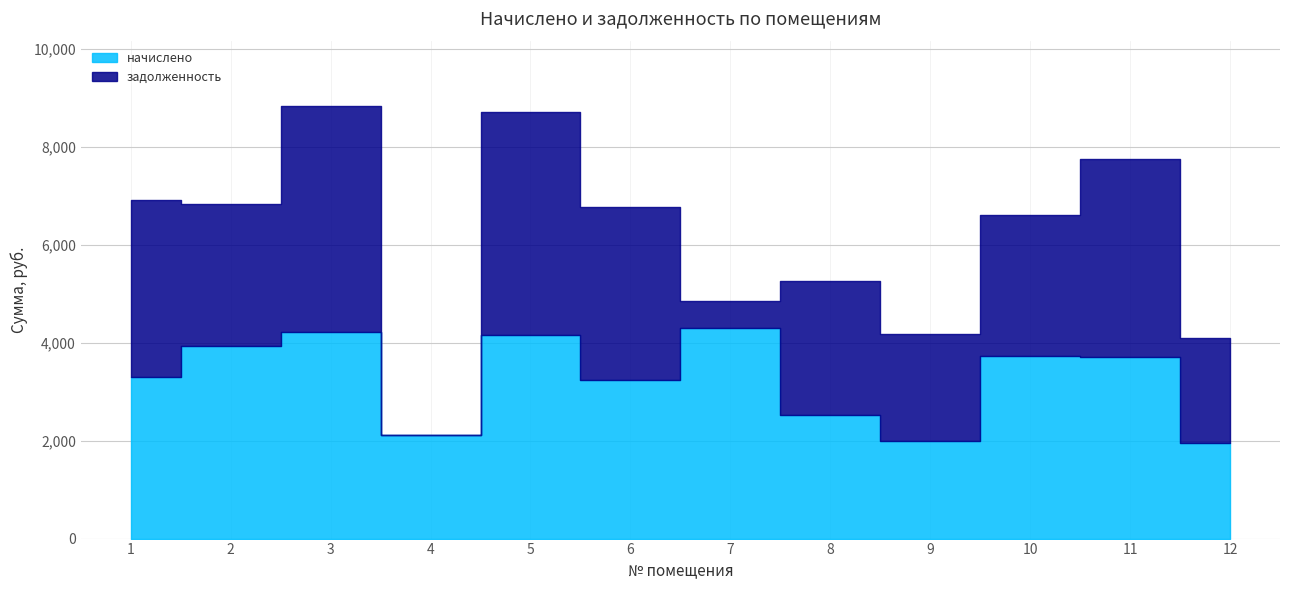

At how many categories does at least one series exceed 4208?

3